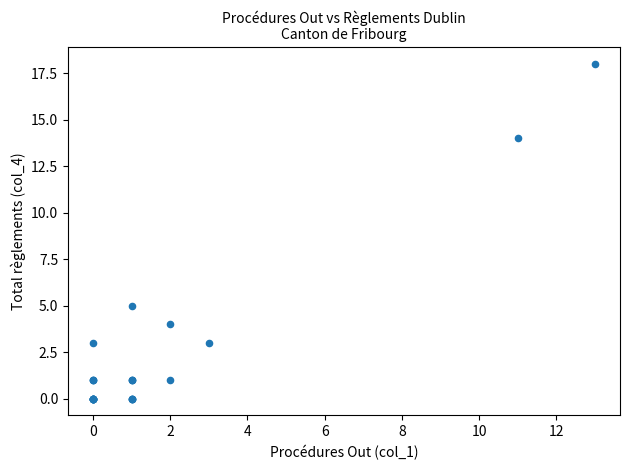

What Y value in the scatter plot is closest to 9?

5